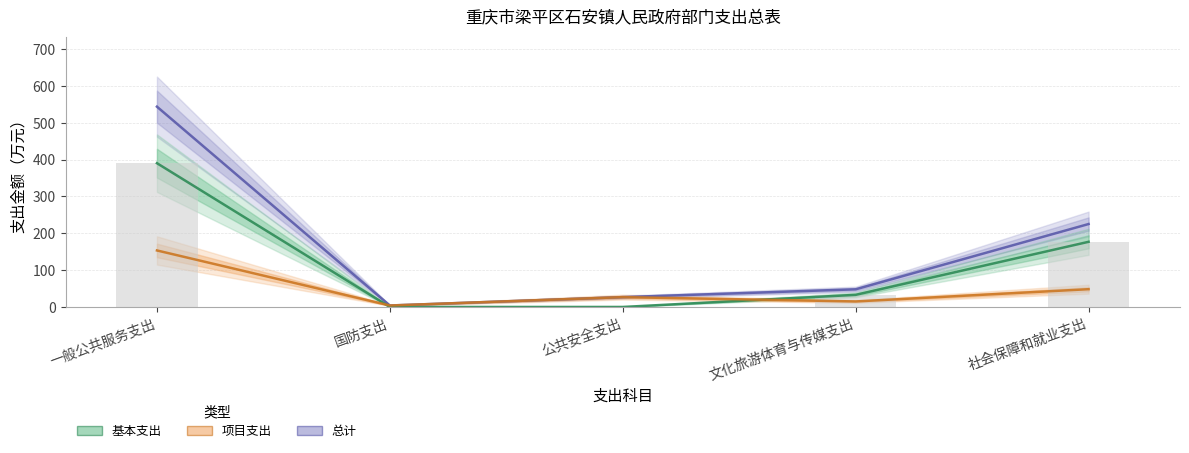

How many values in the 总计 series are below 47?

2